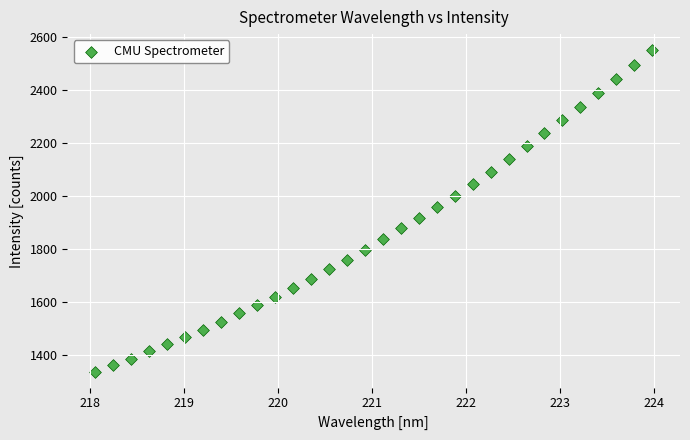

What is the range of Y values (max minus min)?

1212.9